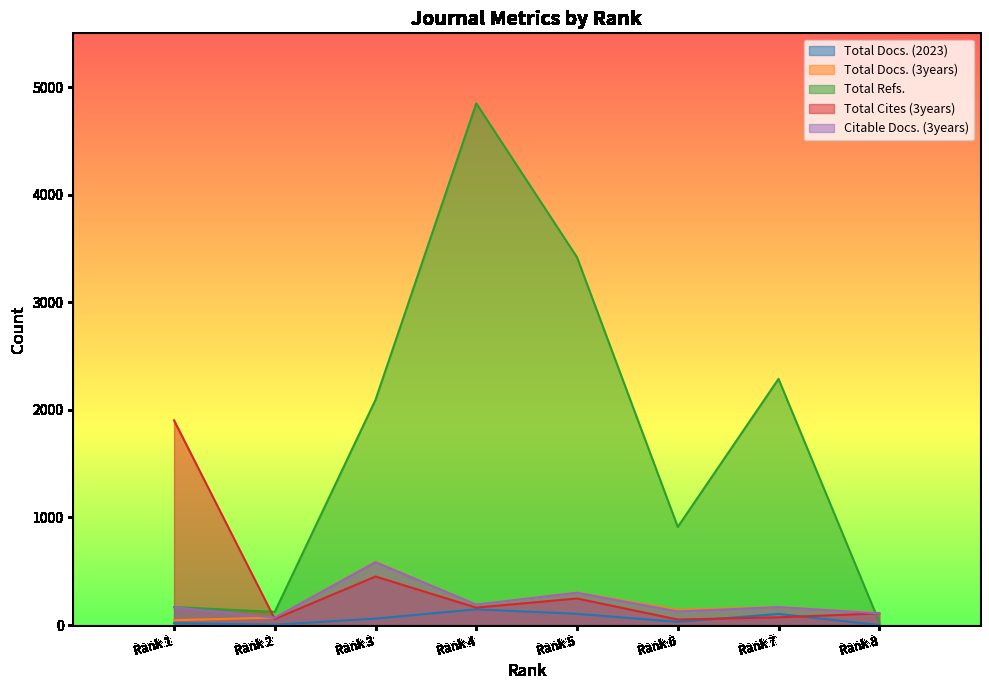

What is the difference between the maximum and minimum values in the Total Docs. (2023) series?

146